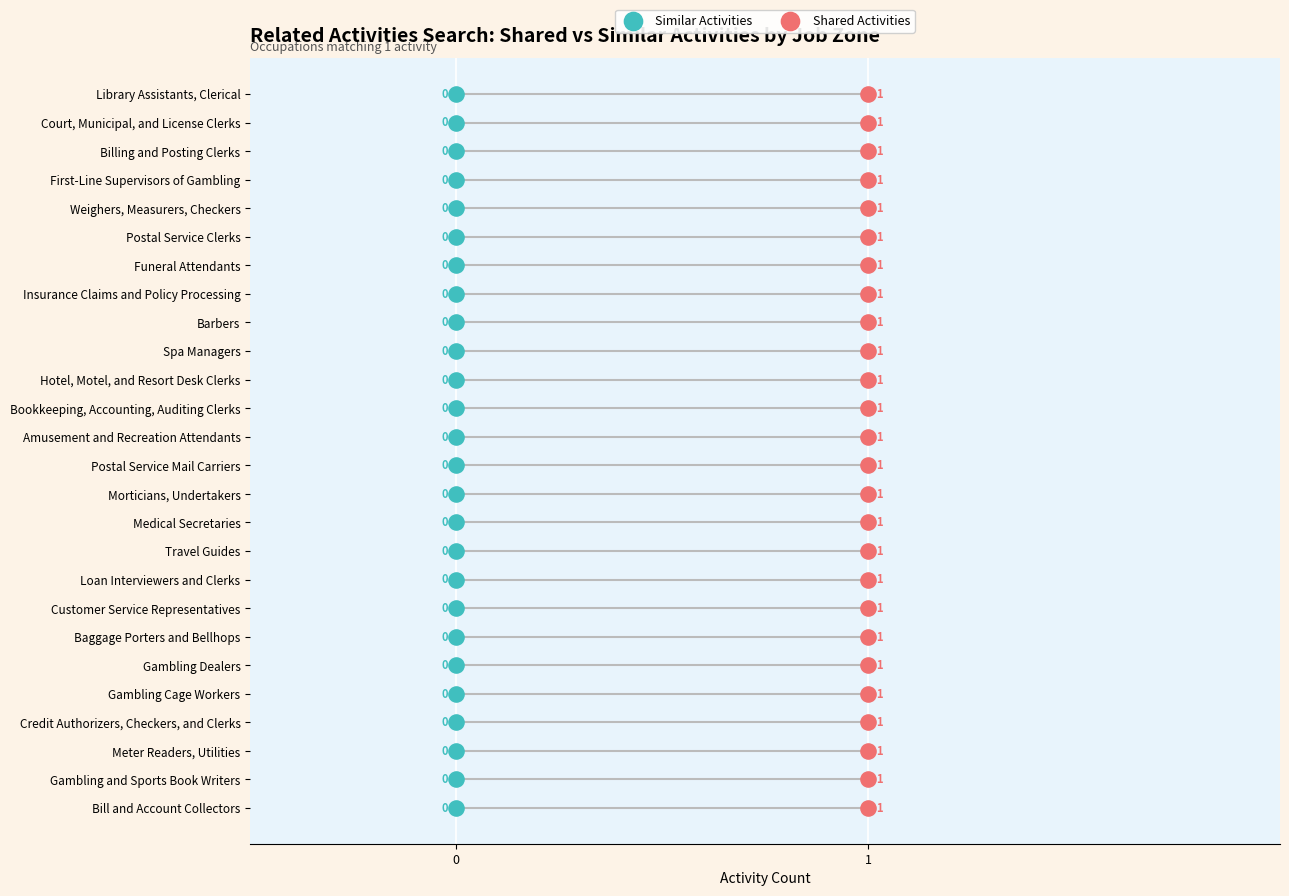

What are all the series names shown in the legend?

Similar Activities, Shared Activities